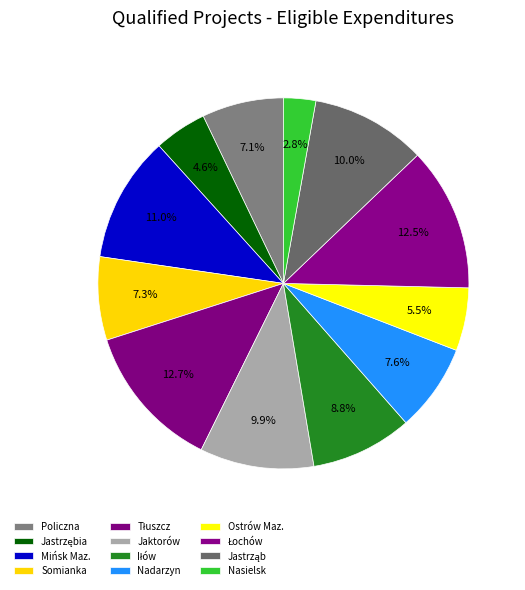

How many segments does this pie chart have?

12